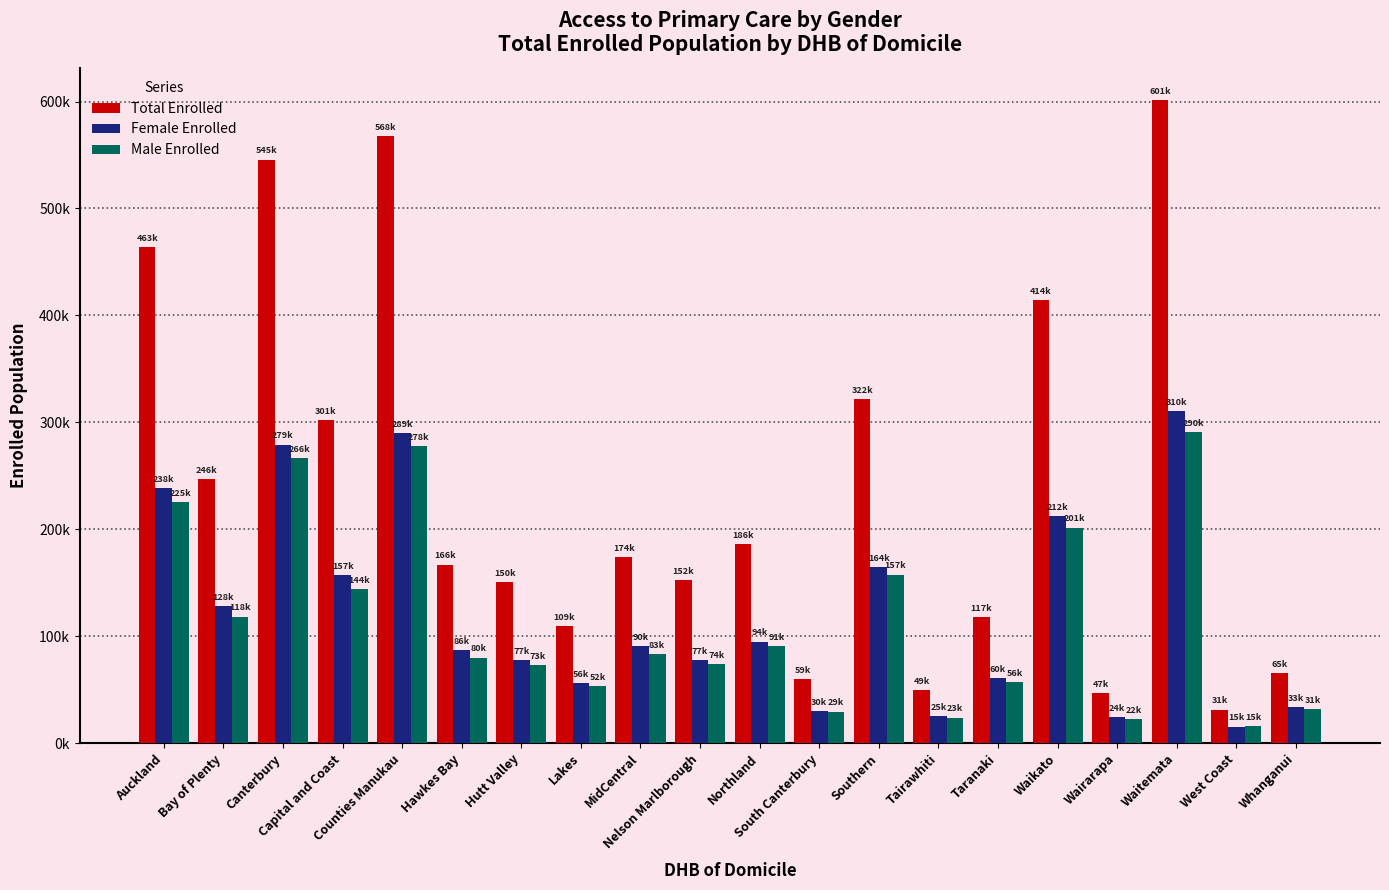

Which label corresponds to the smallest value in the chart?

West Coast